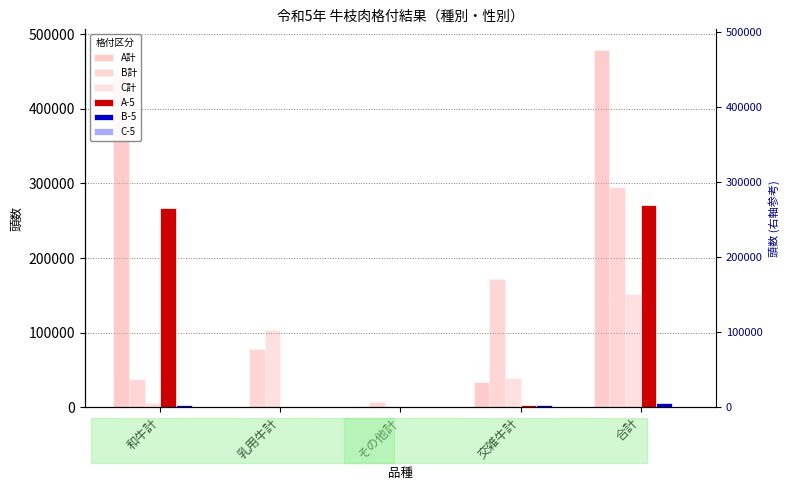

What is the difference between the maximum and minimum values in the A-5 series?

270700